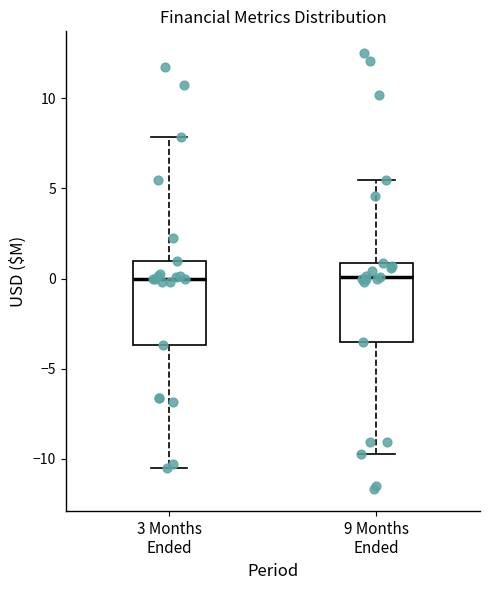

Reading left to right, transcribe this box plot: for each box, give where its median line is, the range the box spans, and where its two whiskers end, as read against the y-axis. The values are not printed on the chart, so give them approximately, as read against the axis.

3 Months Ended: median 0.0, box -3.5 to 1.0, whiskers -10.5 to 8.0
9 Months Ended: median 0.0, box -3.5 to 1.0, whiskers -9.5 to 5.5